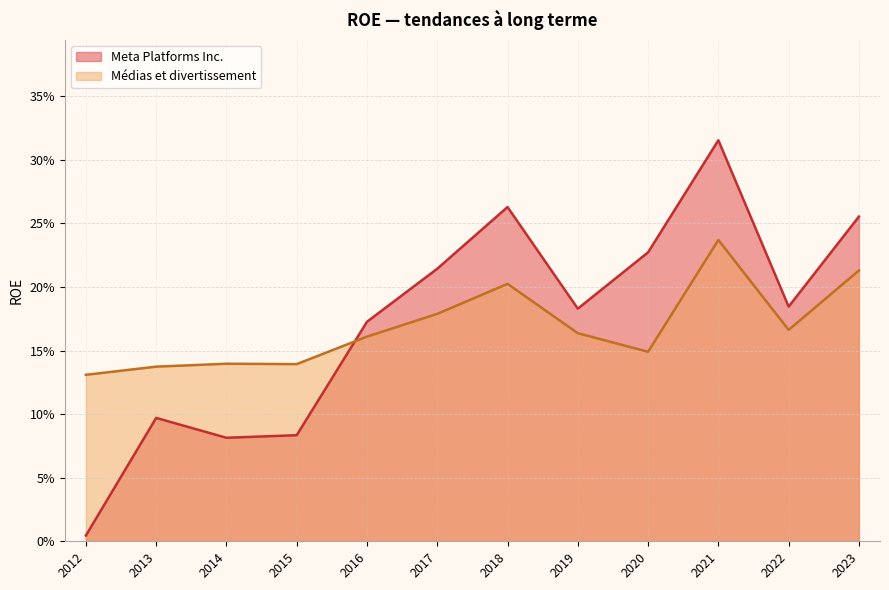

List the series in order of their overall mean, lowest first.

Médias et divertissement, Meta Platforms Inc.